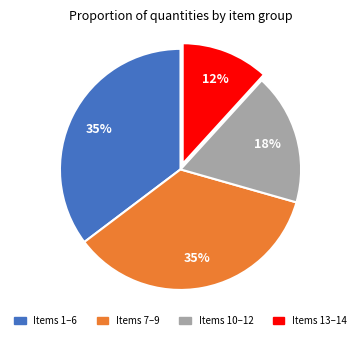

Count the number of slices in the pie.

4